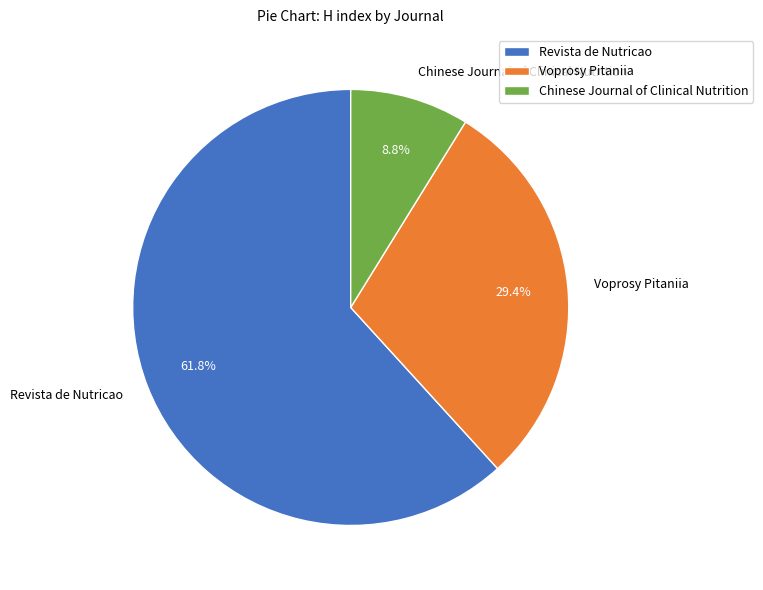

Rank the categories by value from lowest to highest.

Chinese Journal of Clinical Nutrition, Voprosy Pitaniia, Revista de Nutricao